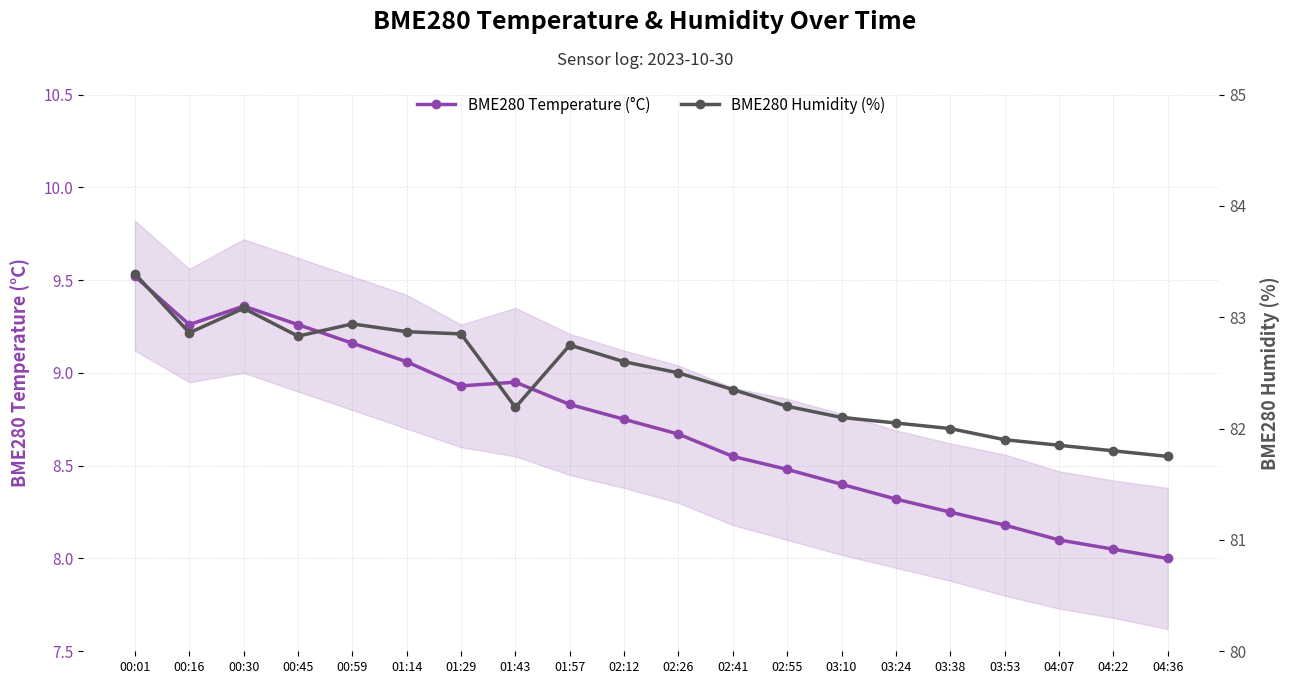

Which series has the widest spread of values?

BME280 Humidity (%)